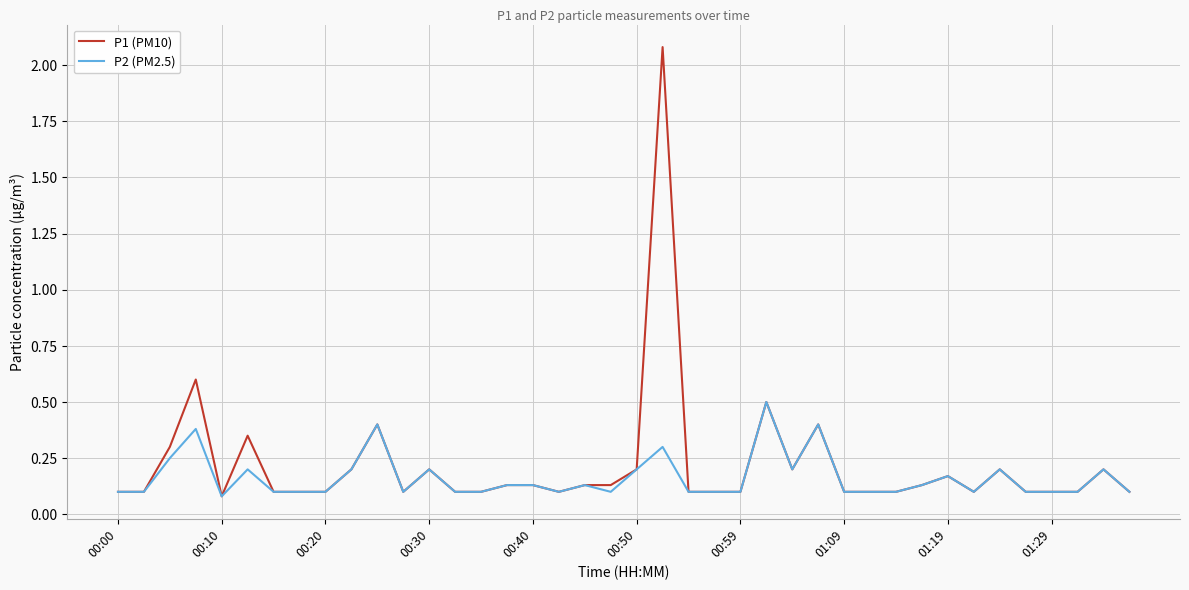

What are all the series names shown in the legend?

P1 (PM10), P2 (PM2.5)